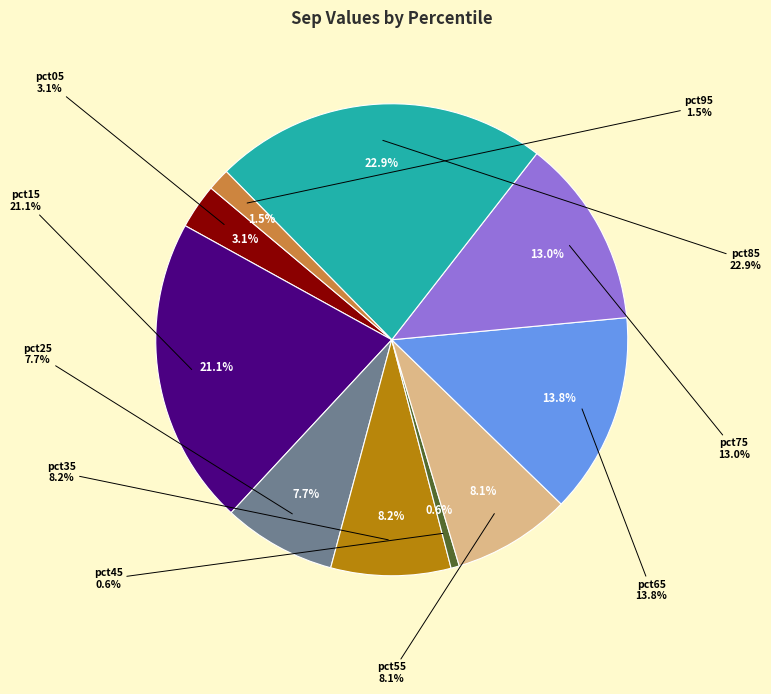

What is the largest slice in the pie chart?

pct85